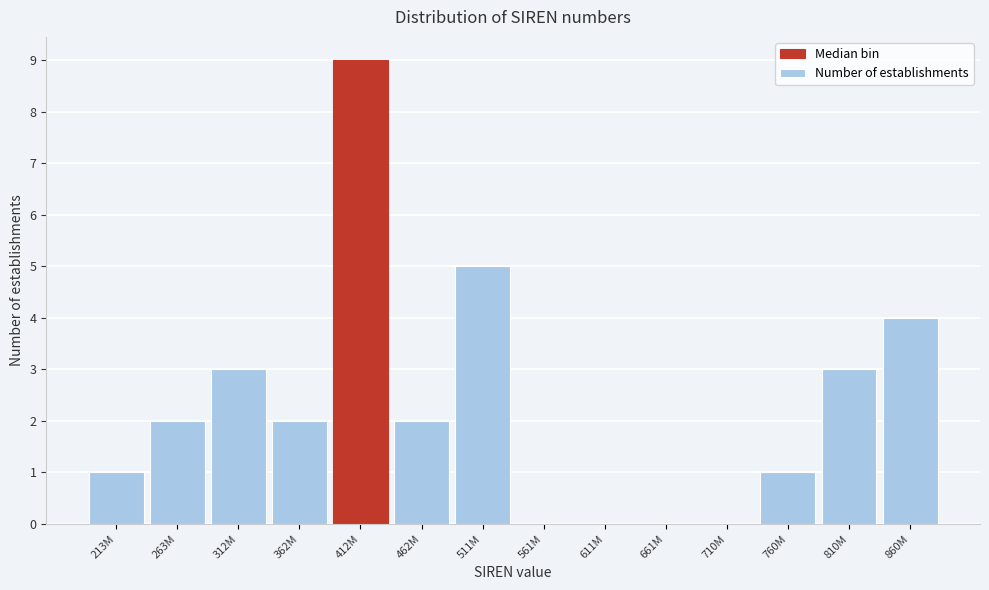

Reading right to left, list all the values displayed in this chart.

860M=4	810M=3	760M=1	710M=0	661M=0	611M=0	561M=0	511M=5	462M=2	412M=9	362M=2	312M=3	263M=2	213M=1